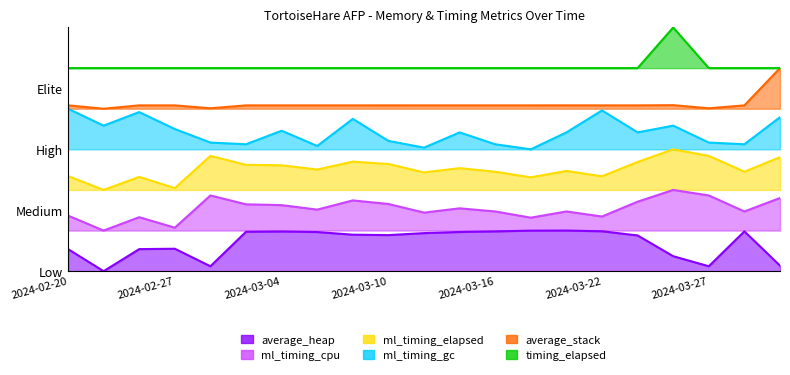

What is the value of the average_stack point at the 2nd from the left?

0.7